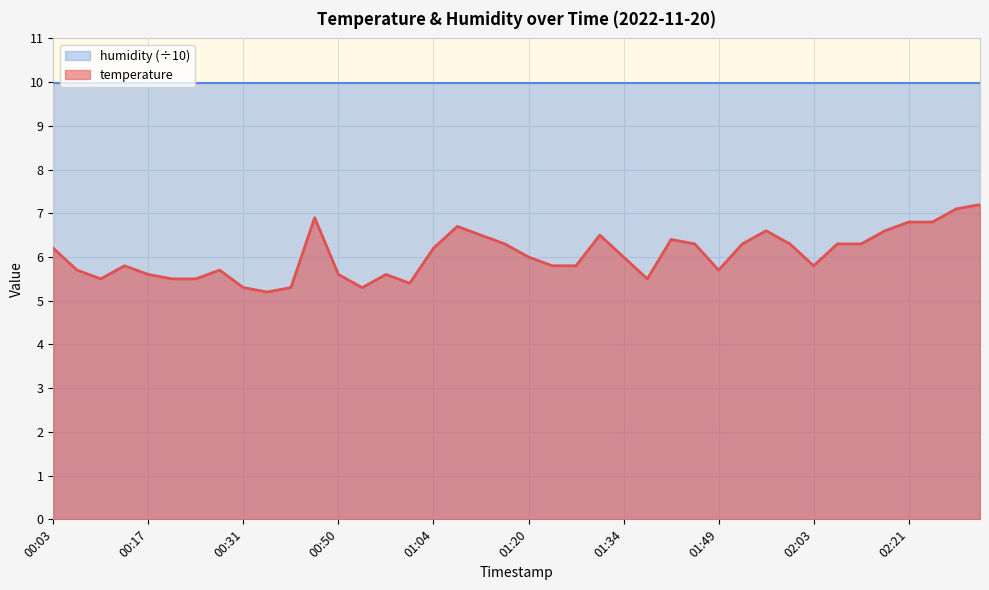

Read the value at 02:00.

6.3